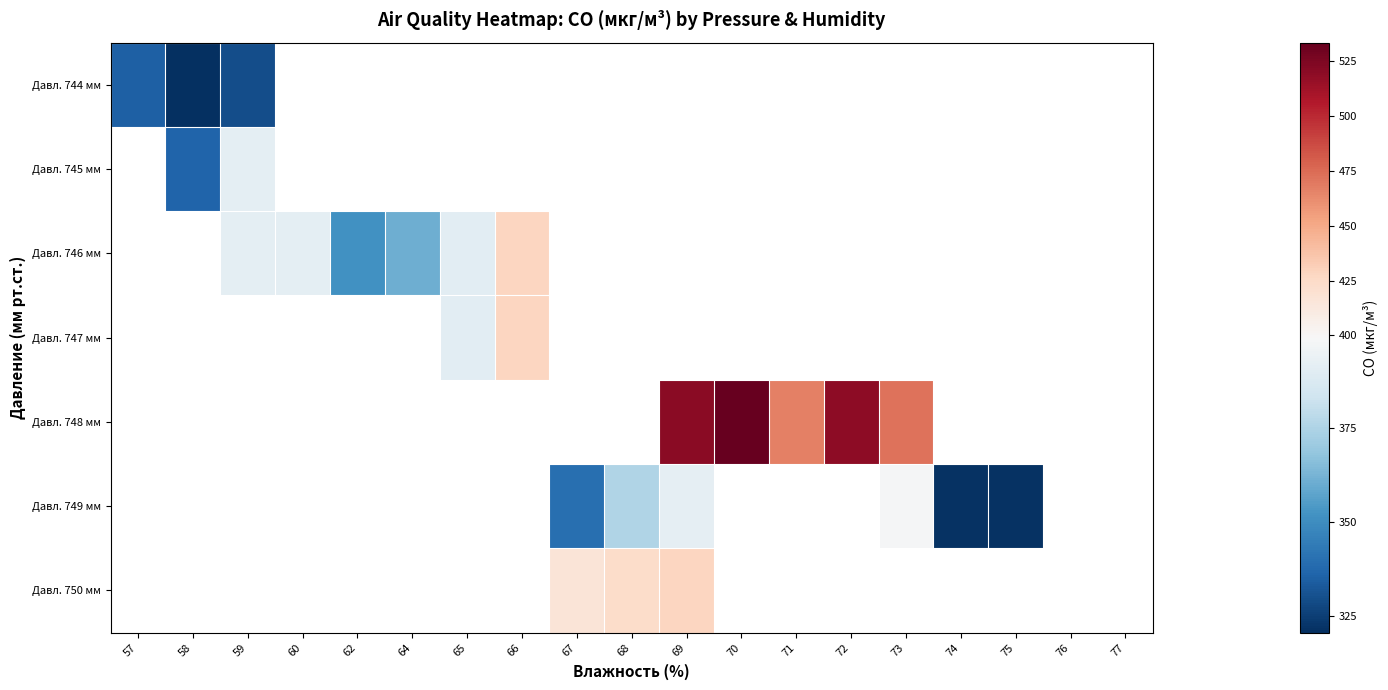

How many categories are shown in the chart?

19